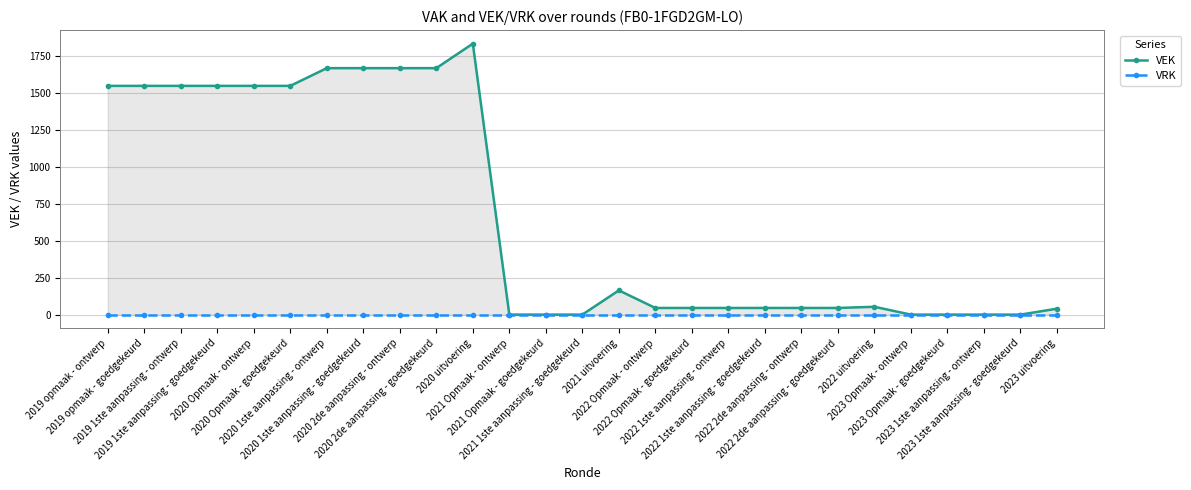

The value of VRK at 2023 1ste aanpassing - goedgekeurd is 0. True or false?

True